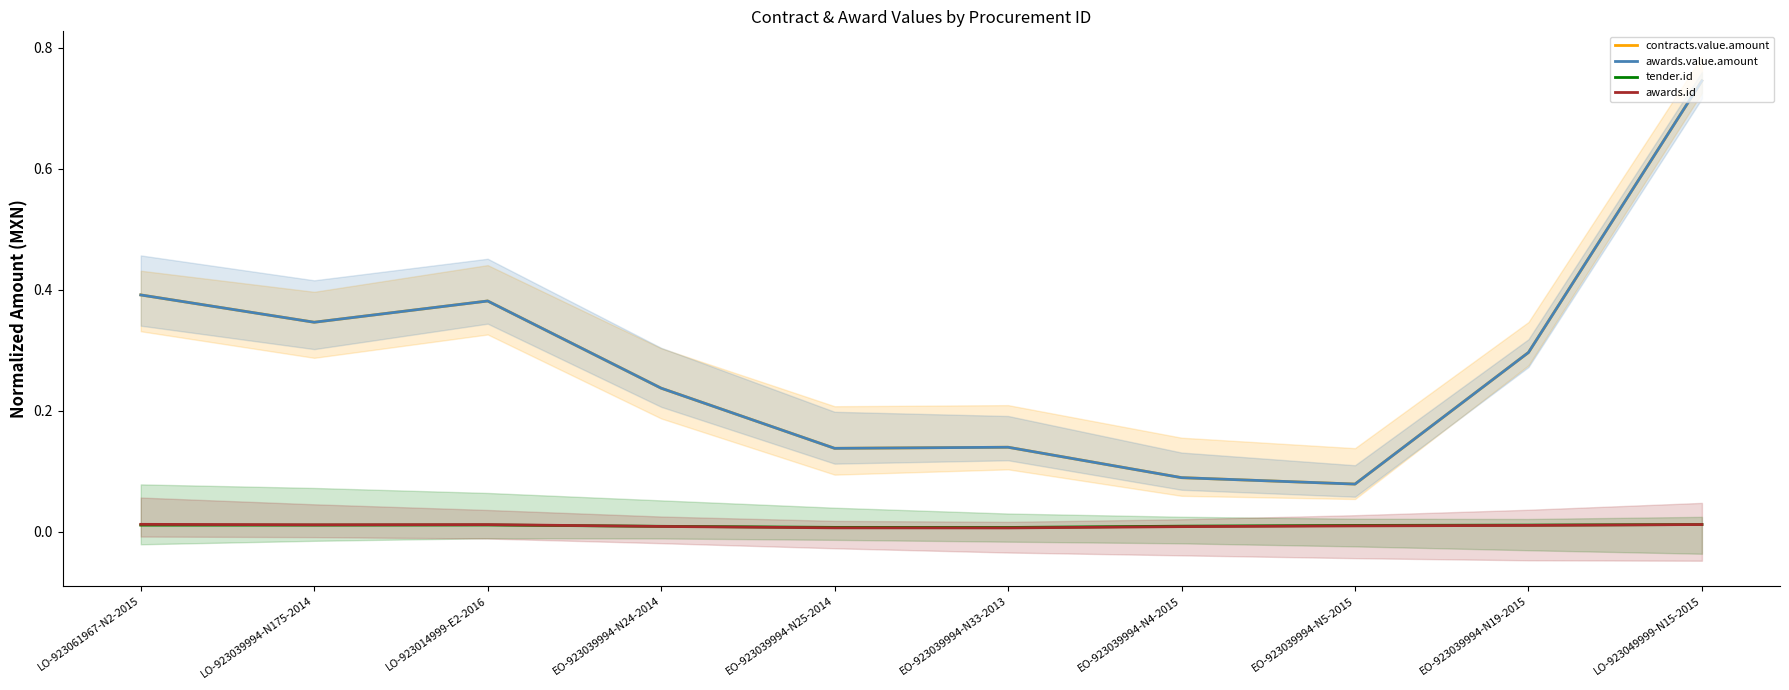

Between EO-923039994-N25-2014 and LO-923049999-N15-2015, which is larger?

LO-923049999-N15-2015